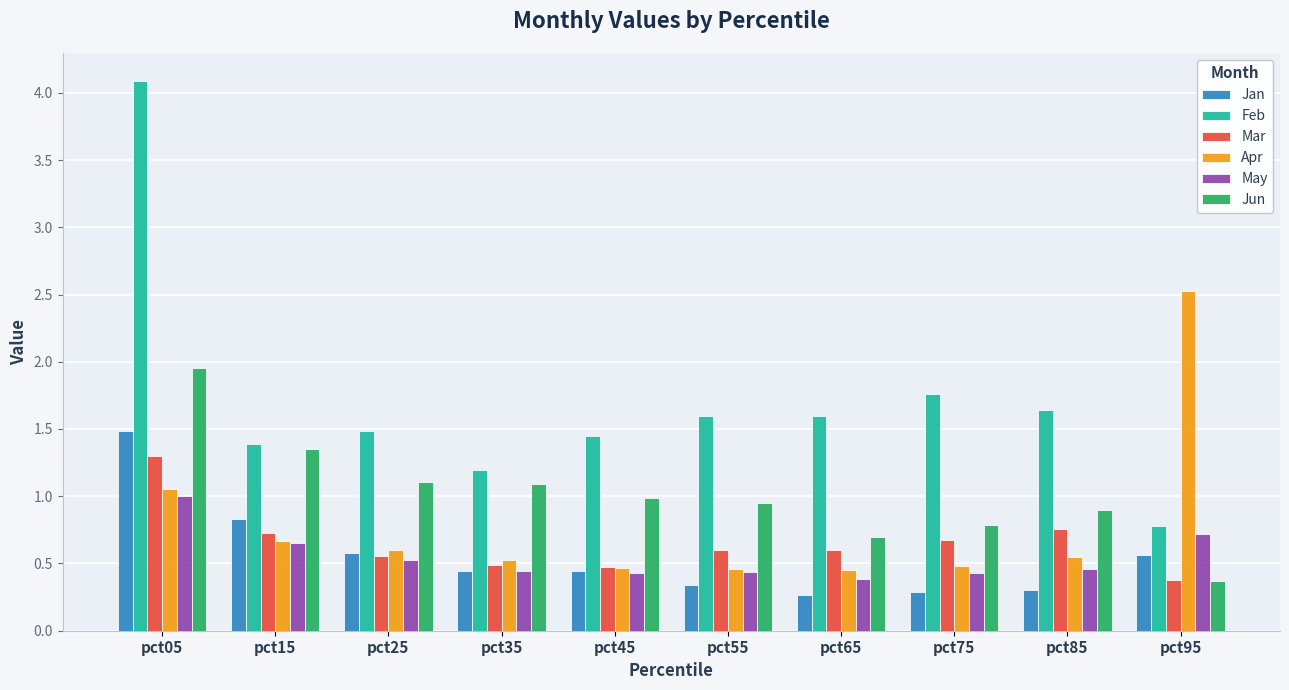

The value of Apr at pct55 is 0.5. True or false?

True